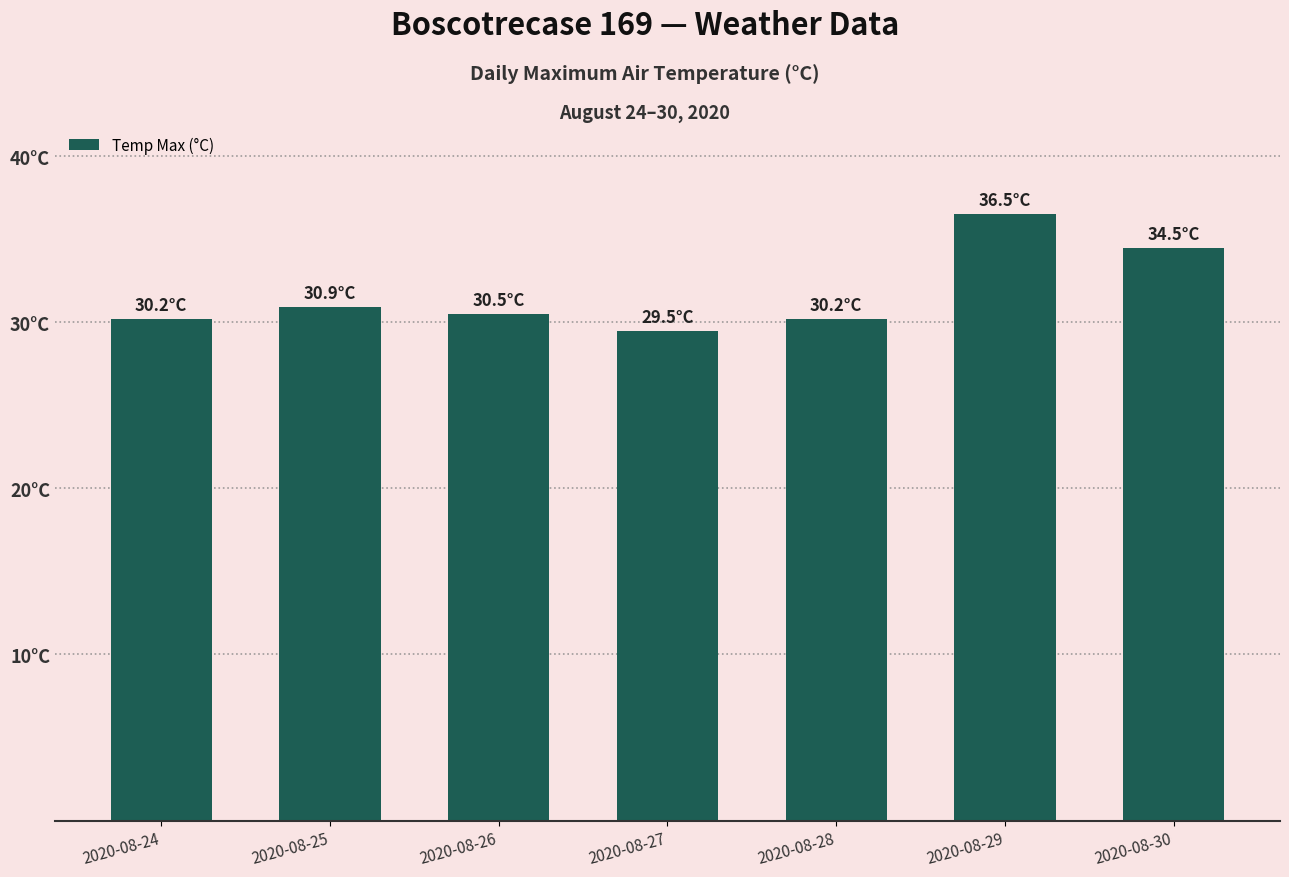

What is the smallest value displayed?

29.5